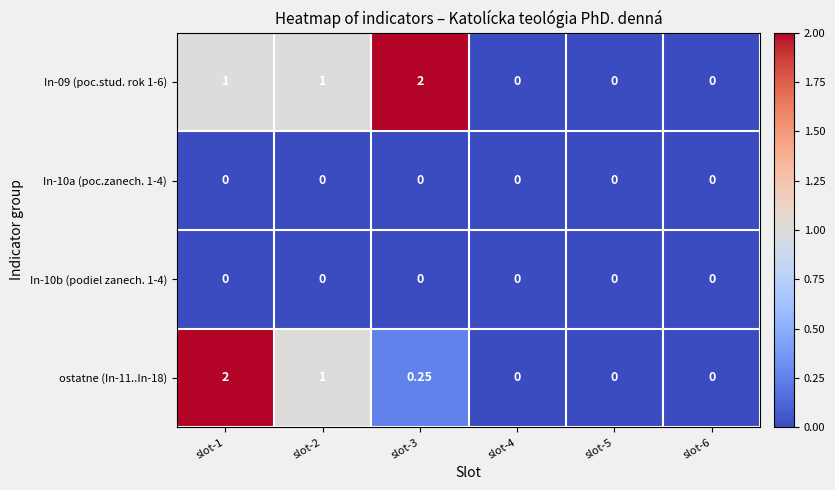

Rank the series by their maximum value, from lowest to highest.

In-10a (poc.zanech. 1-4), In-10b (podiel zanech. 1-4), In-09 (poc.stud. rok 1-6), ostatne (In-11..In-18)